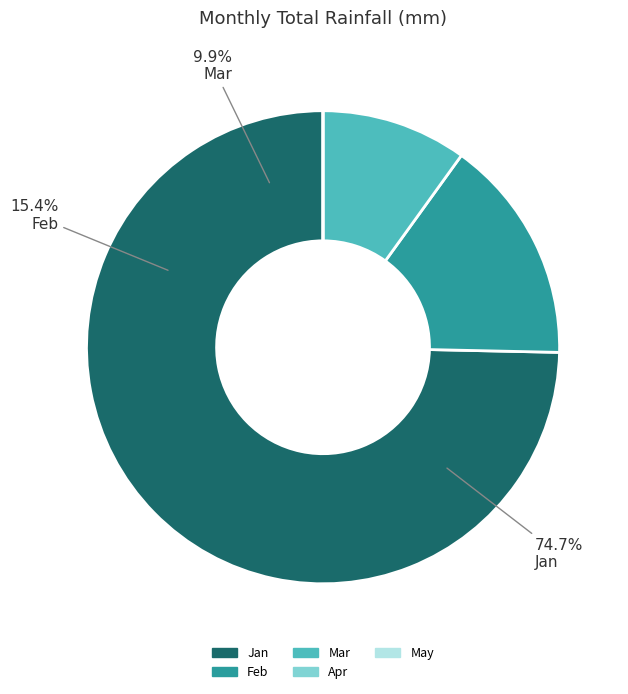

True or false: May accounts for 1% of the total.

False